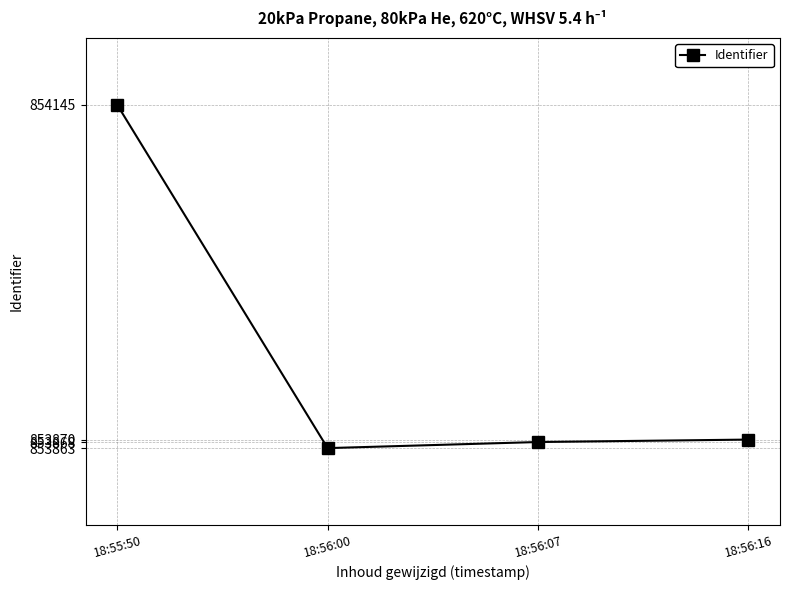

Does the chart display data point markers on the line(s)?

Yes